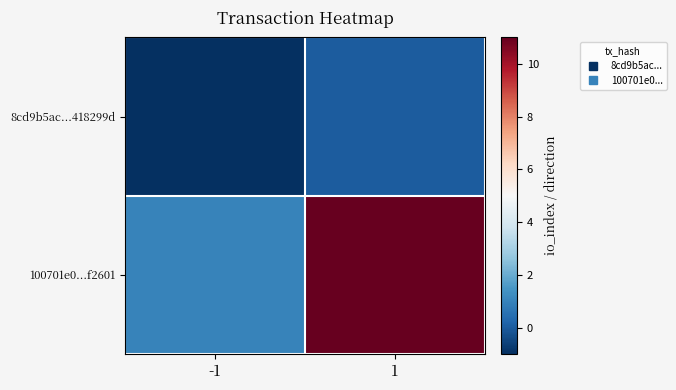

List the series in order of their overall mean, lowest first.

8cd9b5ac...418299d, 100701e0...f2601